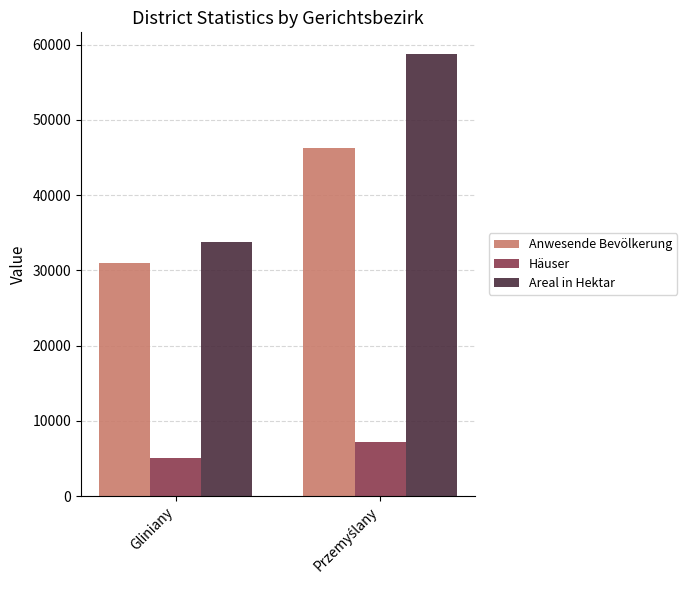

What is the total value across all series at Gliniany?

69832